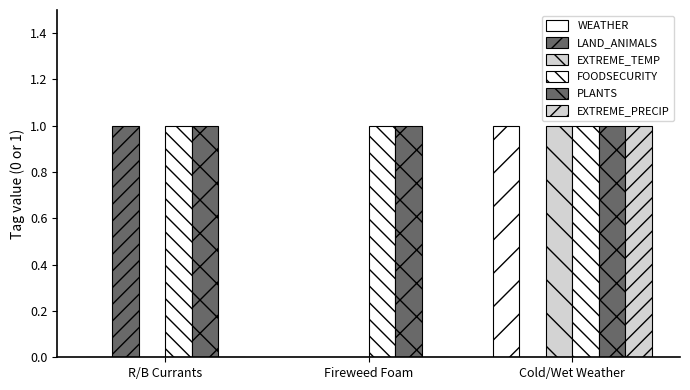

What is the approximate value of FOODSECURITY at Fireweed Foam?

1